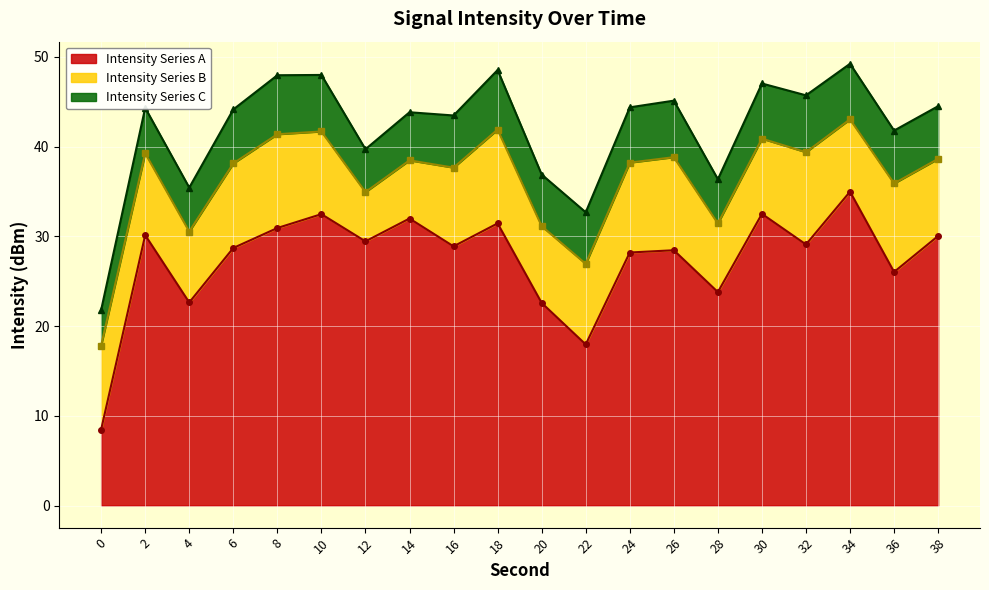

What is the highest value of the Intensity Series A series?

35.0